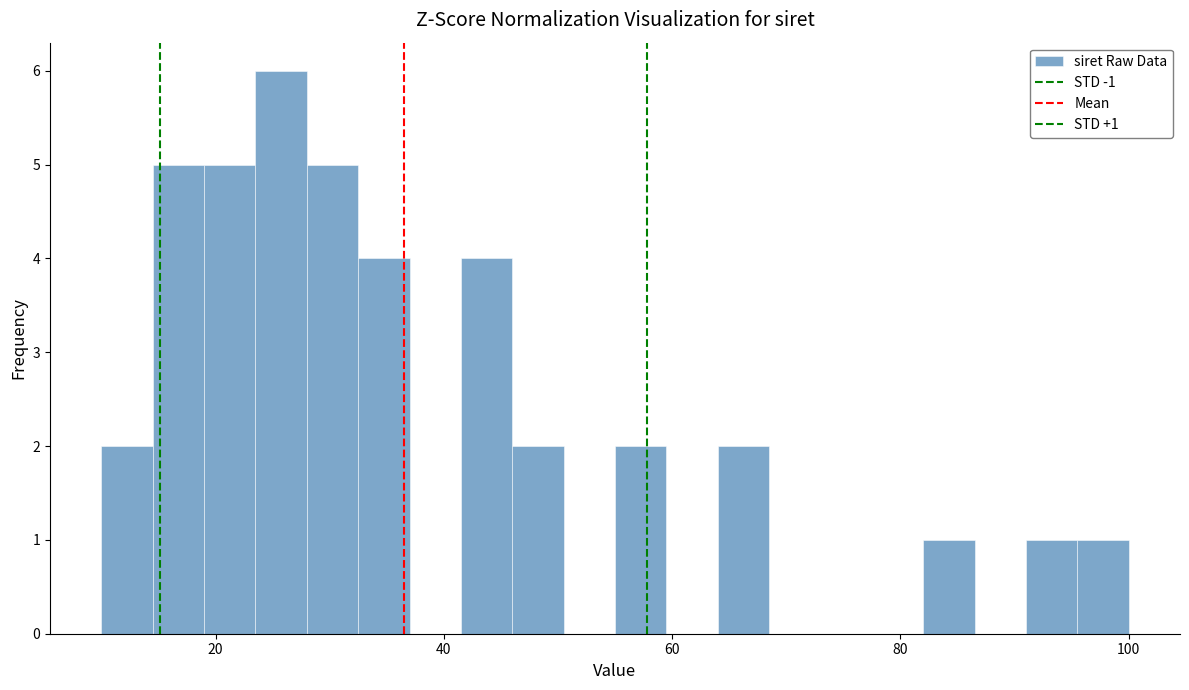

Around what value on the x-axis is the tallest bar? Give the approximate position of its centre, as read against the axis.

26